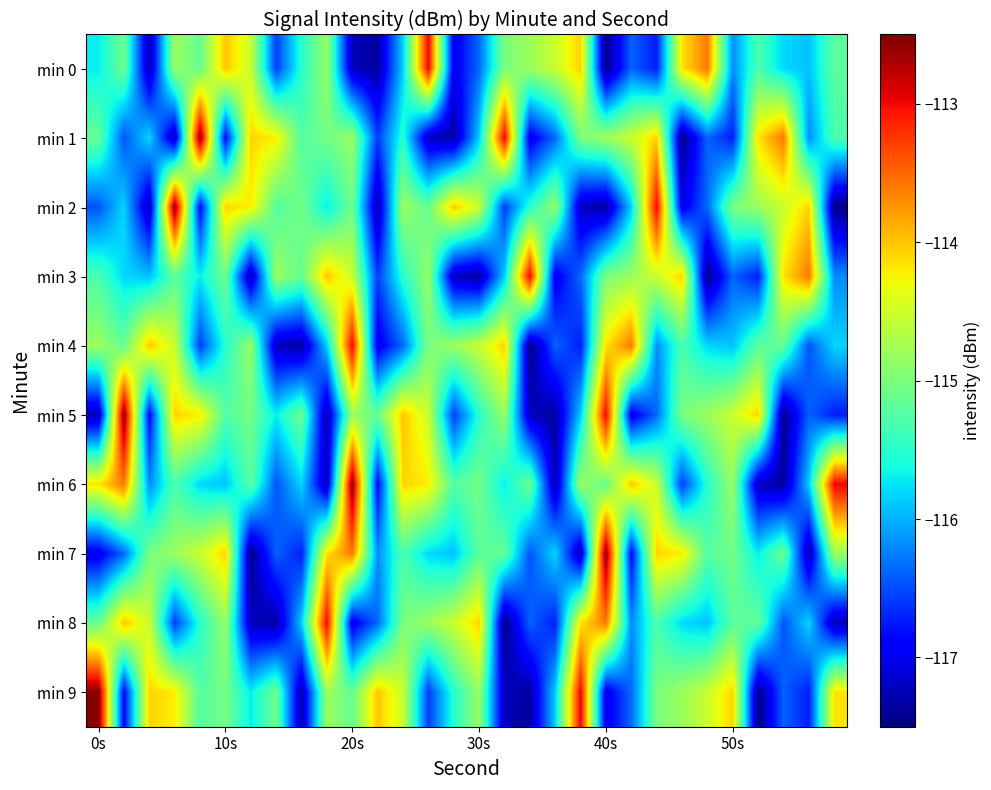

Reading right to left, what are all the values shown in this chart?

min 0: -115.2	-115.9	-115.8	-115.3	-116.2	-113.6	-114.2	-116.7	-116.4	-117.5	-114.1	-114.5	-114.8	-115.0	-116.4	-117.0	-113.0	-115.9	-117.4	-117.2	-114.8	-115.5	-116.6	-114.5	-114.0	-115.1	-114.8	-117.3	-115.1	-115.7
min 1: -115.3	-116.2	-113.6	-114.2	-116.7	-116.4	-117.5	-114.1	-114.5	-114.8	-115.0	-116.4	-117.0	-113.0	-115.9	-117.4	-117.2	-115.5	-116.6	-114.8	-115.1	-115.2	-114.2	-114.1	-116.9	-112.6	-117.3	-115.8	-116.5	-115.2
min 2: -117.5	-114.1	-114.5	-114.8	-115.0	-116.4	-117.0	-113.0	-115.9	-117.4	-117.2	-114.8	-115.5	-116.6	-114.5	-114.0	-115.1	-114.8	-117.3	-115.1	-115.7	-115.1	-115.2	-114.2	-114.1	-116.9	-112.6	-117.3	-115.8	-116.5
min 3: -116.2	-113.6	-114.2	-116.7	-116.4	-117.5	-114.1	-114.5	-114.8	-115.0	-116.4	-117.0	-113.0	-115.9	-117.4	-117.2	-114.8	-115.5	-116.6	-114.5	-114.0	-115.1	-114.8	-117.3	-115.1	-115.7	-115.2	-115.9	-115.8	-115.3
min 4: -115.8	-116.5	-115.2	-115.2	-115.9	-115.8	-115.3	-116.2	-113.6	-114.2	-116.7	-116.4	-117.5	-114.1	-114.5	-114.8	-115.0	-116.4	-117.0	-113.0	-115.9	-117.4	-117.2	-114.8	-115.5	-116.6	-114.5	-114.0	-115.1	-114.8
min 5: -116.7	-116.4	-117.5	-114.1	-114.5	-114.8	-115.0	-116.4	-117.0	-113.0	-115.9	-117.4	-117.2	-114.8	-115.5	-116.6	-114.5	-114.0	-115.1	-114.8	-117.3	-115.1	-115.7	-115.1	-115.2	-114.2	-114.1	-116.9	-112.6	-117.3
min 6: -113.0	-115.9	-117.4	-117.2	-114.8	-115.5	-116.6	-114.5	-114.0	-115.1	-114.8	-117.3	-115.1	-115.7	-115.1	-115.2	-114.2	-114.1	-116.9	-112.6	-117.3	-115.8	-116.5	-115.2	-115.9	-115.8	-115.3	-116.2	-113.6	-114.2
min 7: -114.8	-117.3	-115.1	-115.7	-115.1	-115.2	-114.2	-114.1	-116.9	-112.6	-117.3	-115.8	-116.5	-115.2	-115.2	-115.9	-115.8	-115.3	-116.2	-113.6	-114.2	-116.7	-116.4	-117.5	-114.1	-114.5	-114.8	-115.0	-116.4	-117.0
min 8: -117.3	-115.8	-116.5	-115.2	-115.2	-115.9	-115.8	-115.3	-116.2	-113.6	-114.2	-116.7	-116.4	-117.5	-114.1	-114.5	-114.8	-115.0	-116.4	-117.0	-113.0	-115.9	-117.4	-117.2	-114.8	-115.5	-116.6	-114.5	-114.0	-115.1
min 9: -114.2	-116.7	-116.4	-117.5	-114.1	-114.5	-114.8	-115.0	-116.4	-117.0	-113.0	-115.9	-117.4	-117.2	-114.8	-115.5	-116.6	-114.5	-114.0	-115.1	-114.8	-117.3	-115.1	-115.7	-115.1	-115.2	-114.2	-114.1	-116.9	-112.6